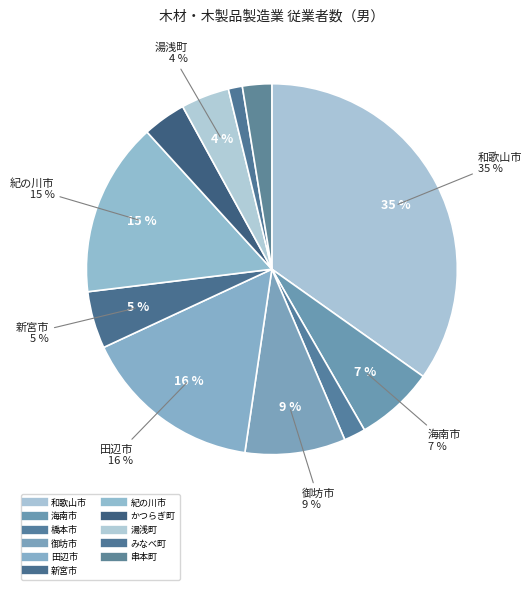

How much of the chart is everything except 新宮市?

95.0%